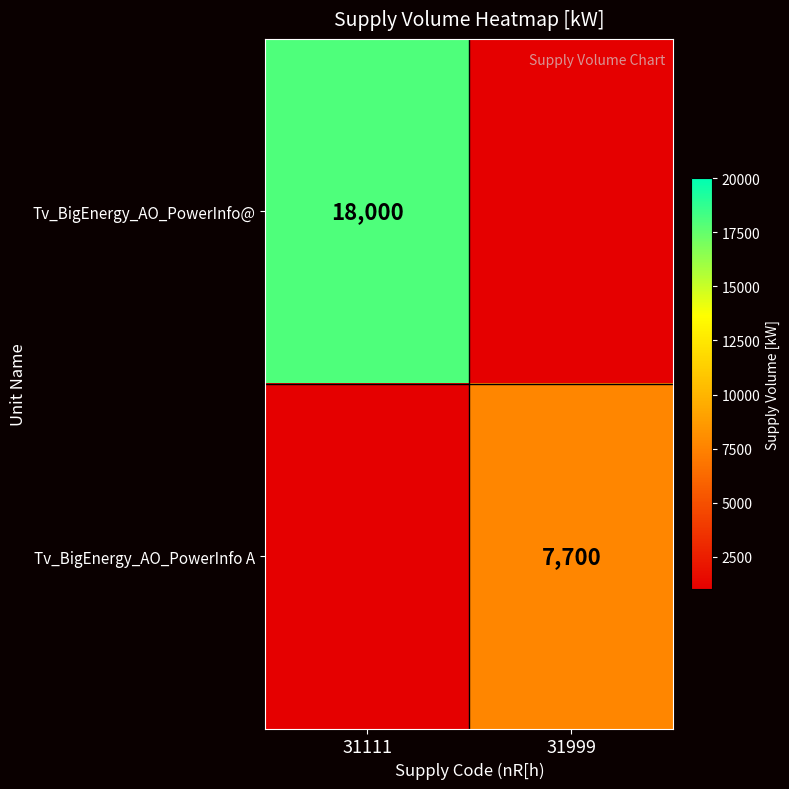

At 31999, list the series in order from smallest to largest.

Tv_BigEnergy_AO_PowerInfo@, Tv_BigEnergy_AO_PowerInfo A